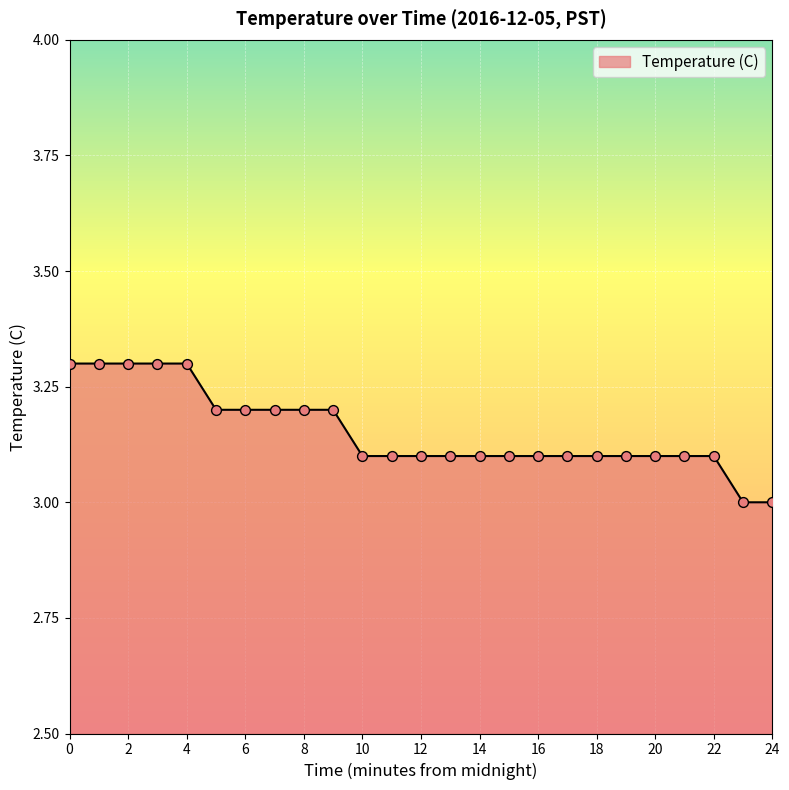

What is the difference between the maximum and minimum values?

0.3